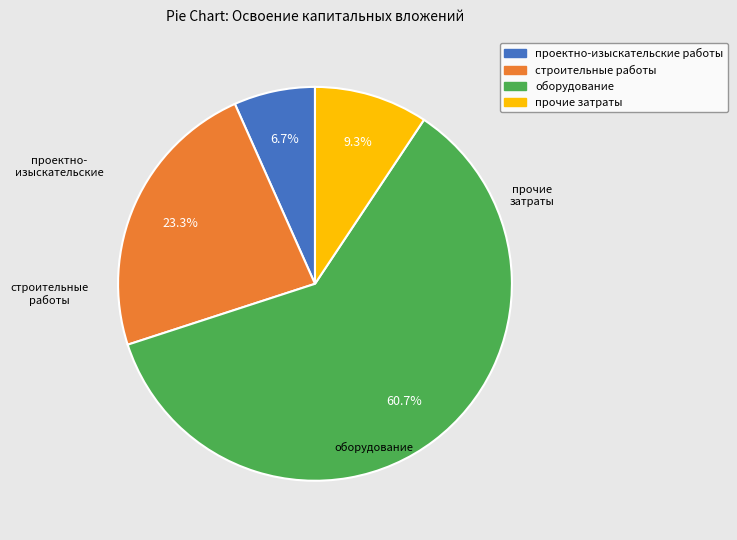

To the nearest percent, what percentage of the pie is прочие затраты?

9%